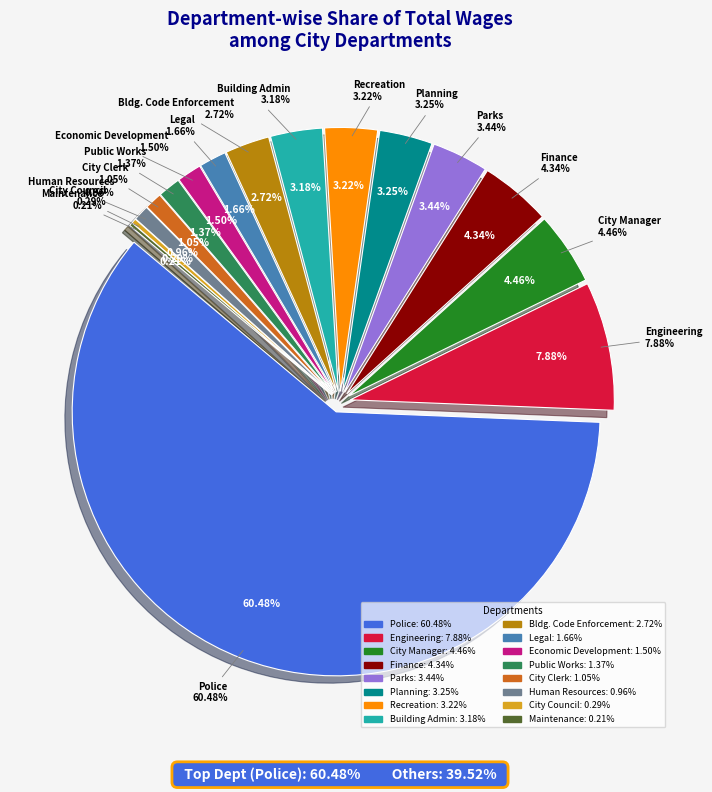

Does Police account for over 50% of the chart?

Yes